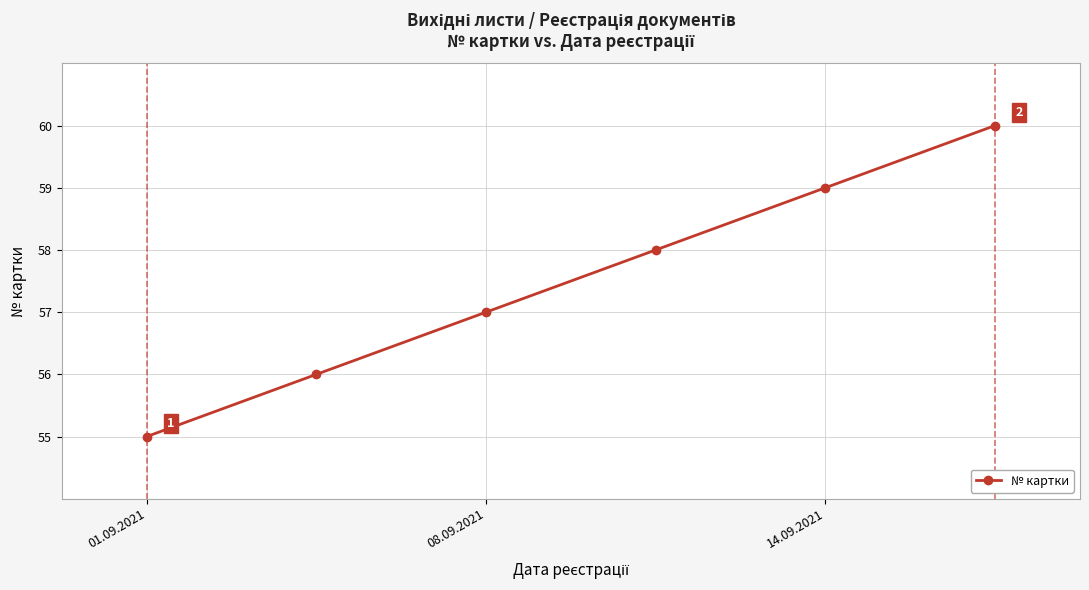

What is the difference between the maximum and minimum values?

5